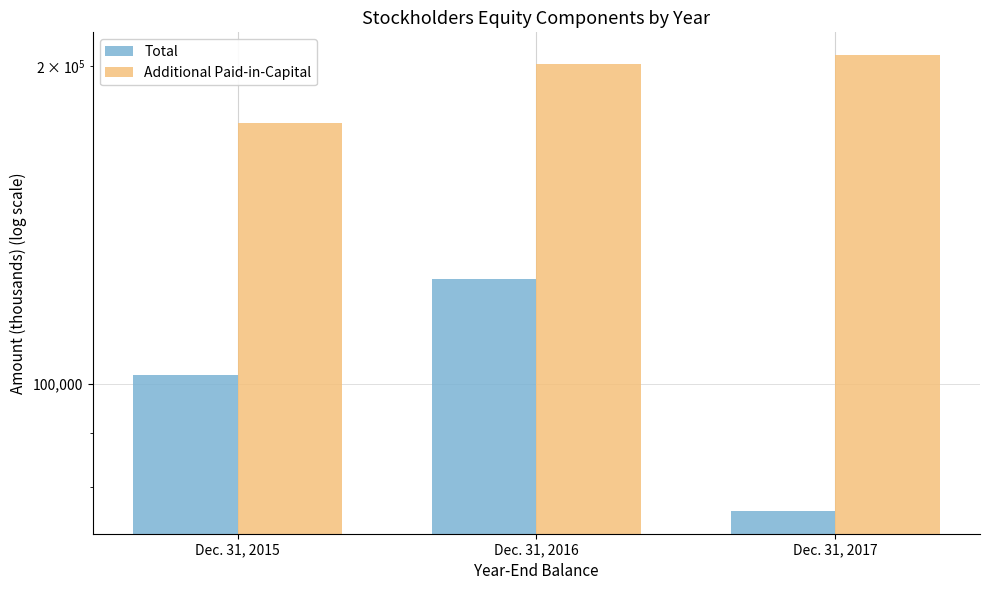

Reading left to right, list all the values displayed in this chart.

Total: 102103	125713	75863
Additional Paid-in-Capital: 176760	200887	204944